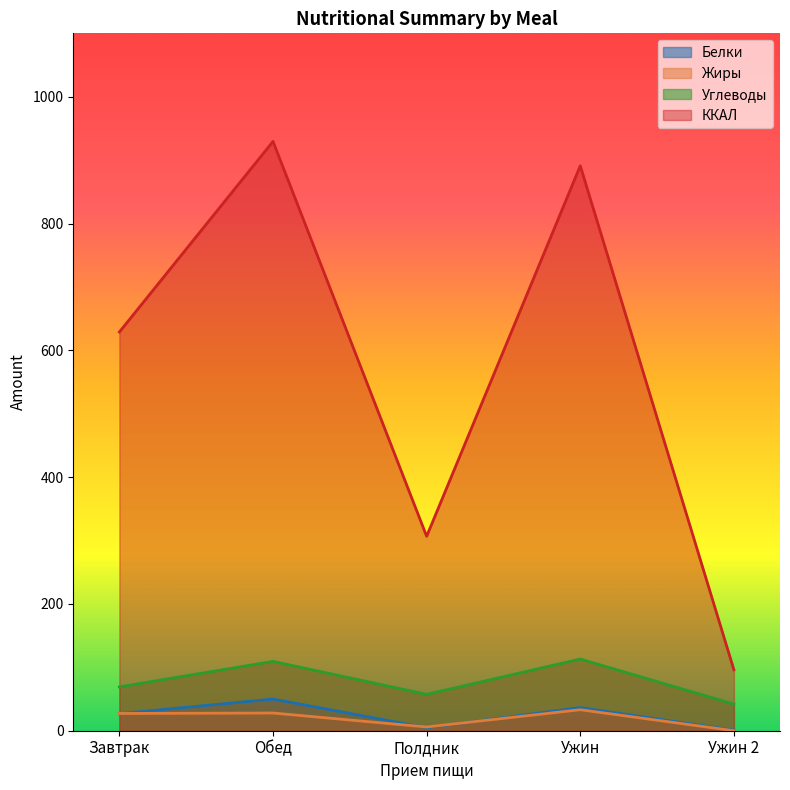

What is the total value across all series at Ужин 2?

138.8